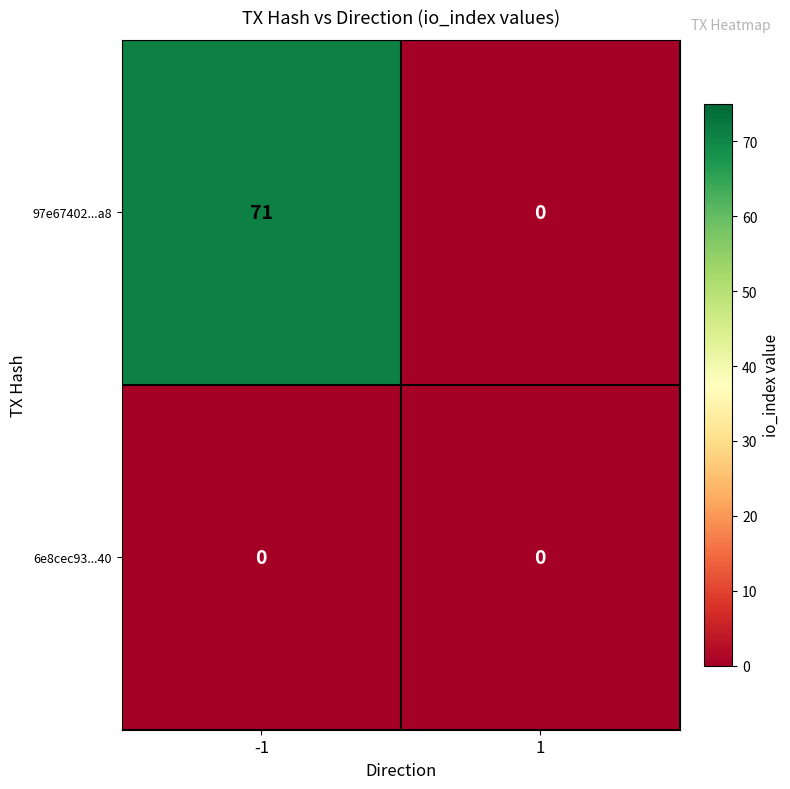

Which series has the largest range (max minus min)?

97e67402...a8